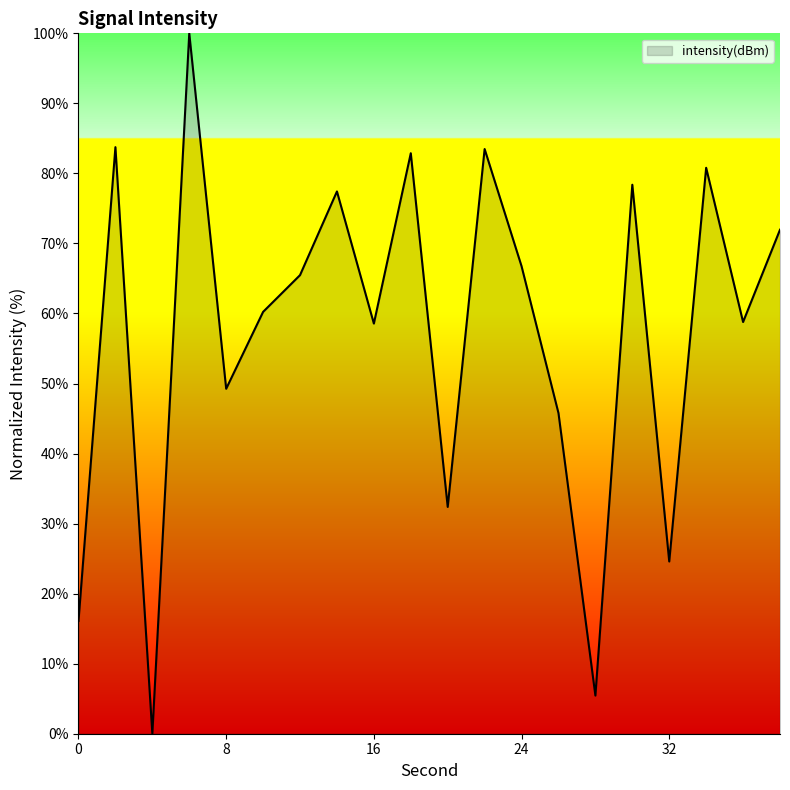

What is the greatest value displayed?

100.0